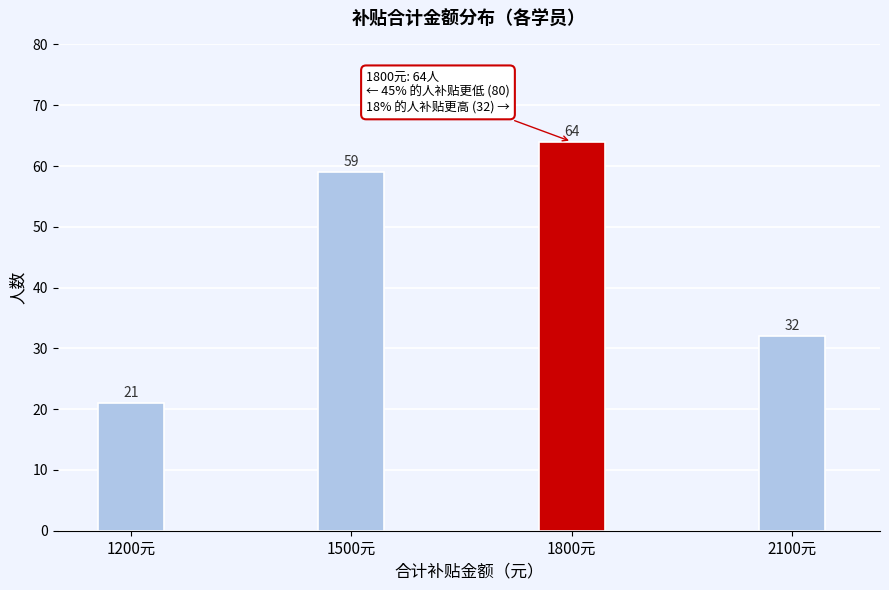

Reading left to right, list all the values displayed in this chart.

1200元=21	1500元=59	1800元=64	2100元=32